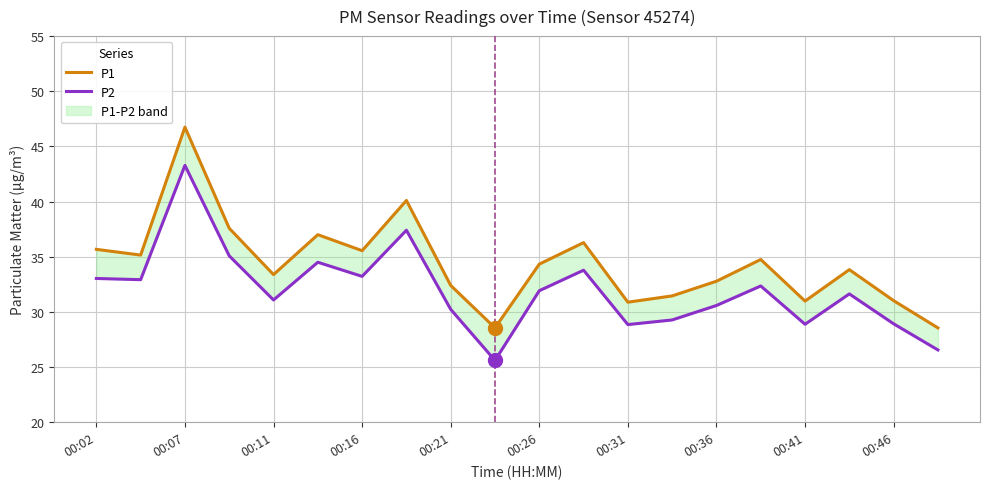

What is the maximum value for P1?

46.8